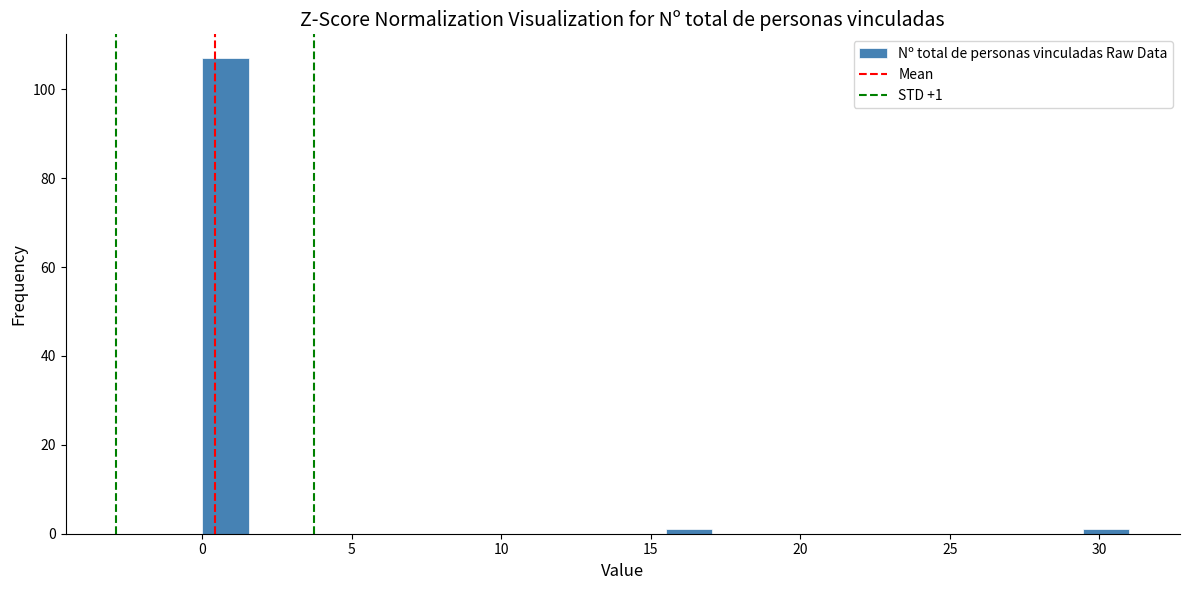

Around what value on the x-axis is the tallest bar? Give the approximate position of its centre, as read against the axis.

1.0